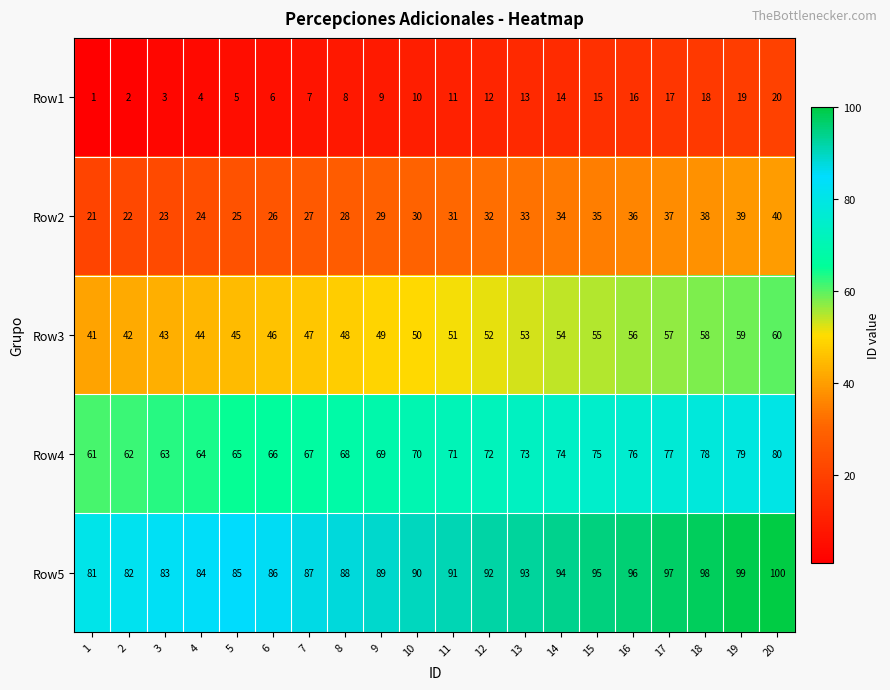

What is the sum of all Row1 values?

210